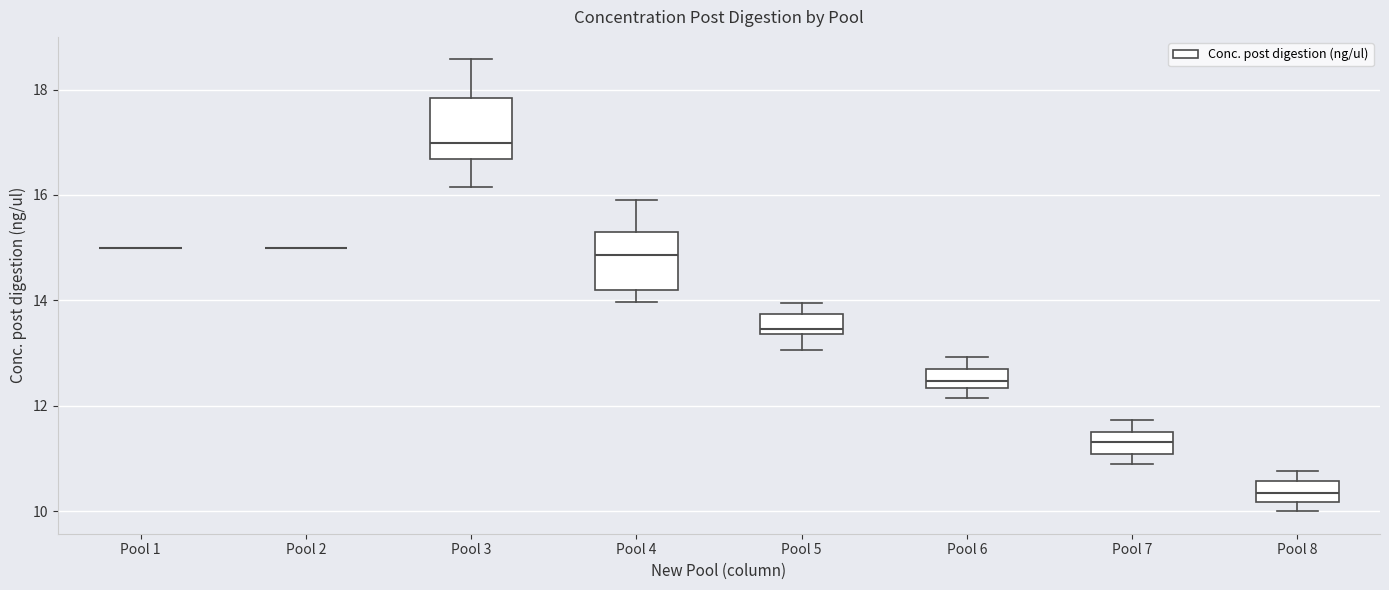

Where does the median line of the box for Pool 3 sit on the y-axis? The values are not printed on the chart, so give them approximately, as read against the axis.

17.0